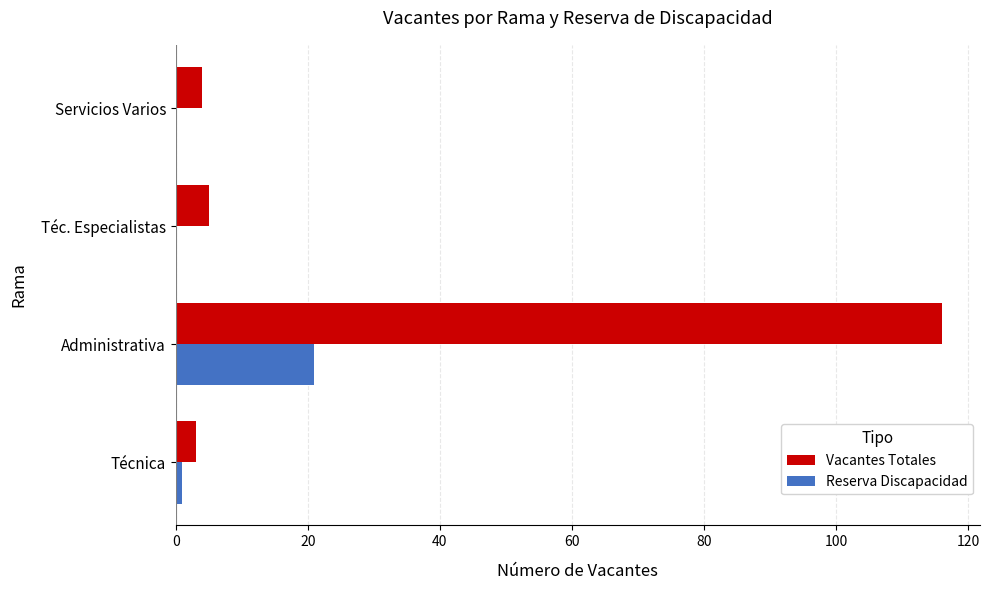

Between Técnica and Administrativa, which series saw the biggest shift?

Vacantes Totales